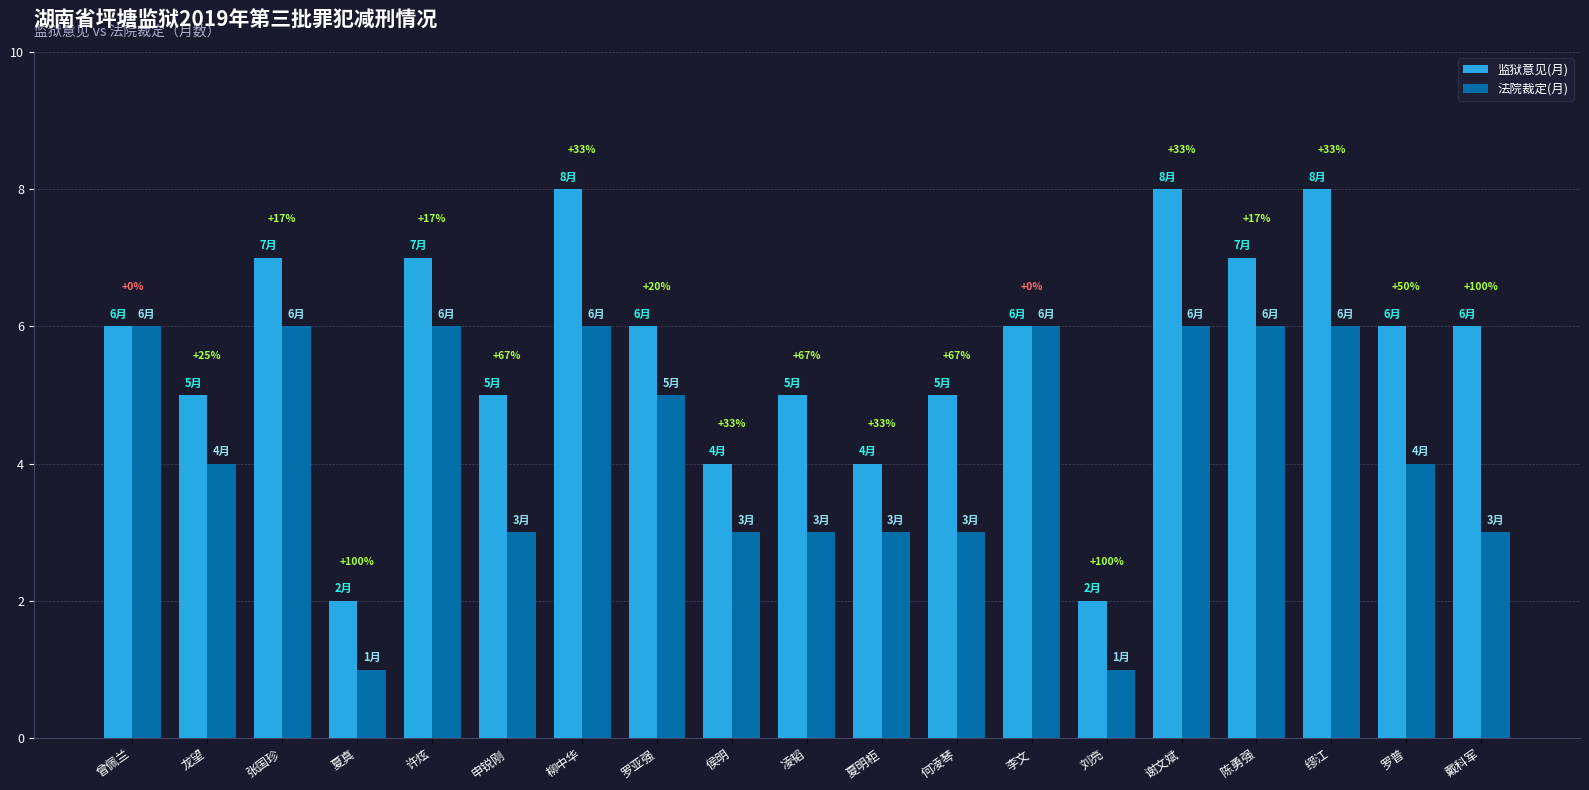

What is the label of the 14th bar from the left?

刘亮